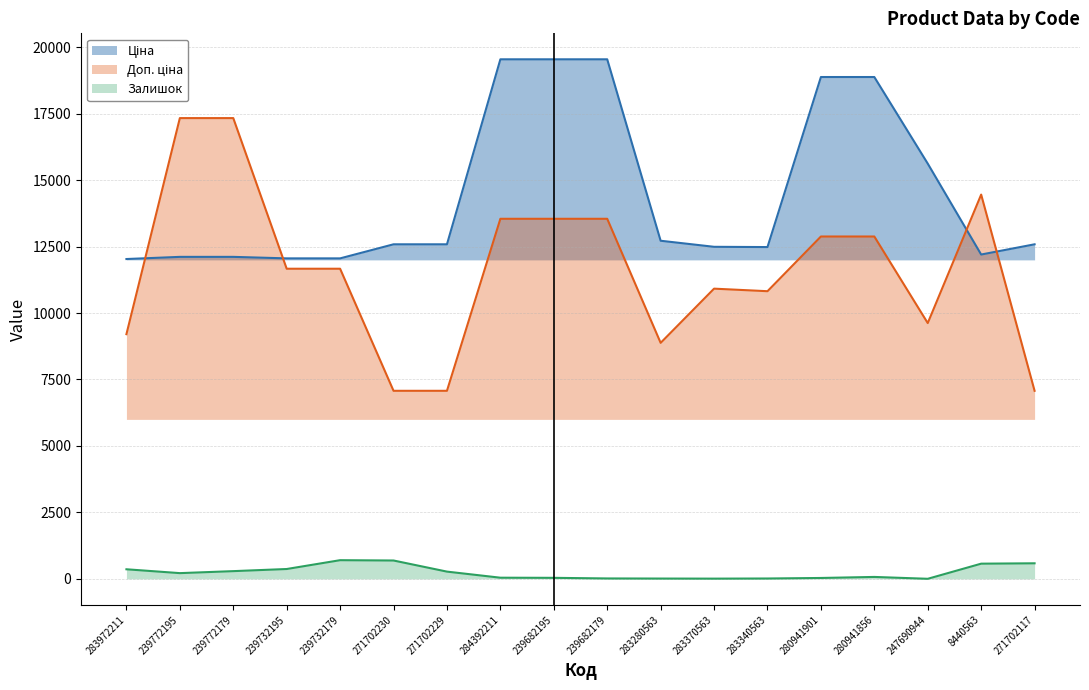

What is the difference between the Залишок values at 283280563 and 239732179?

691.0